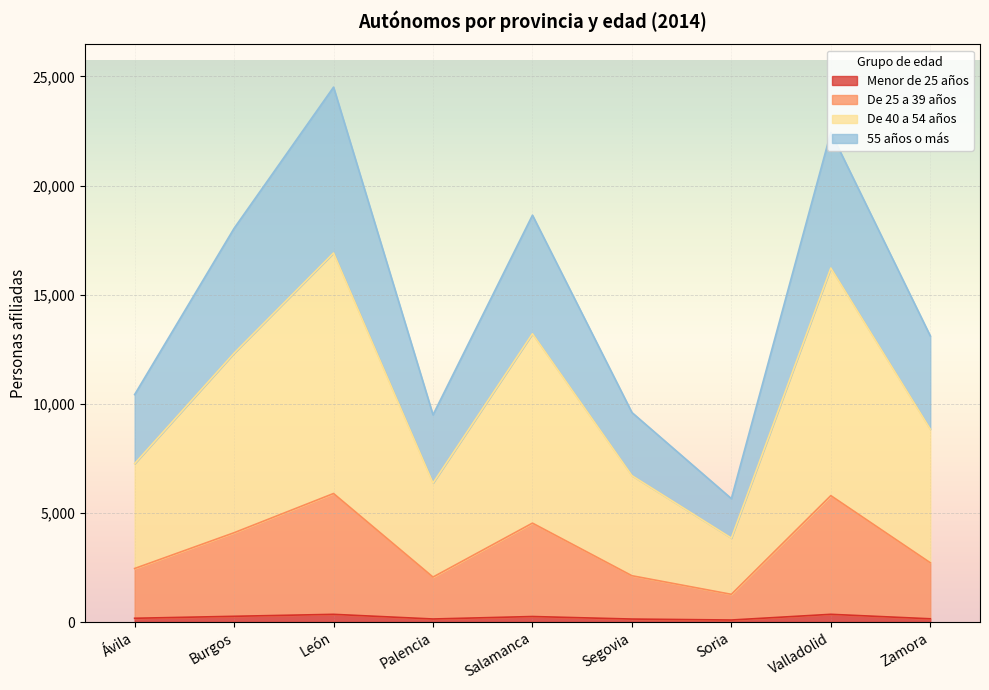

Which series has the largest total across all categories?

De 40 a 54 años